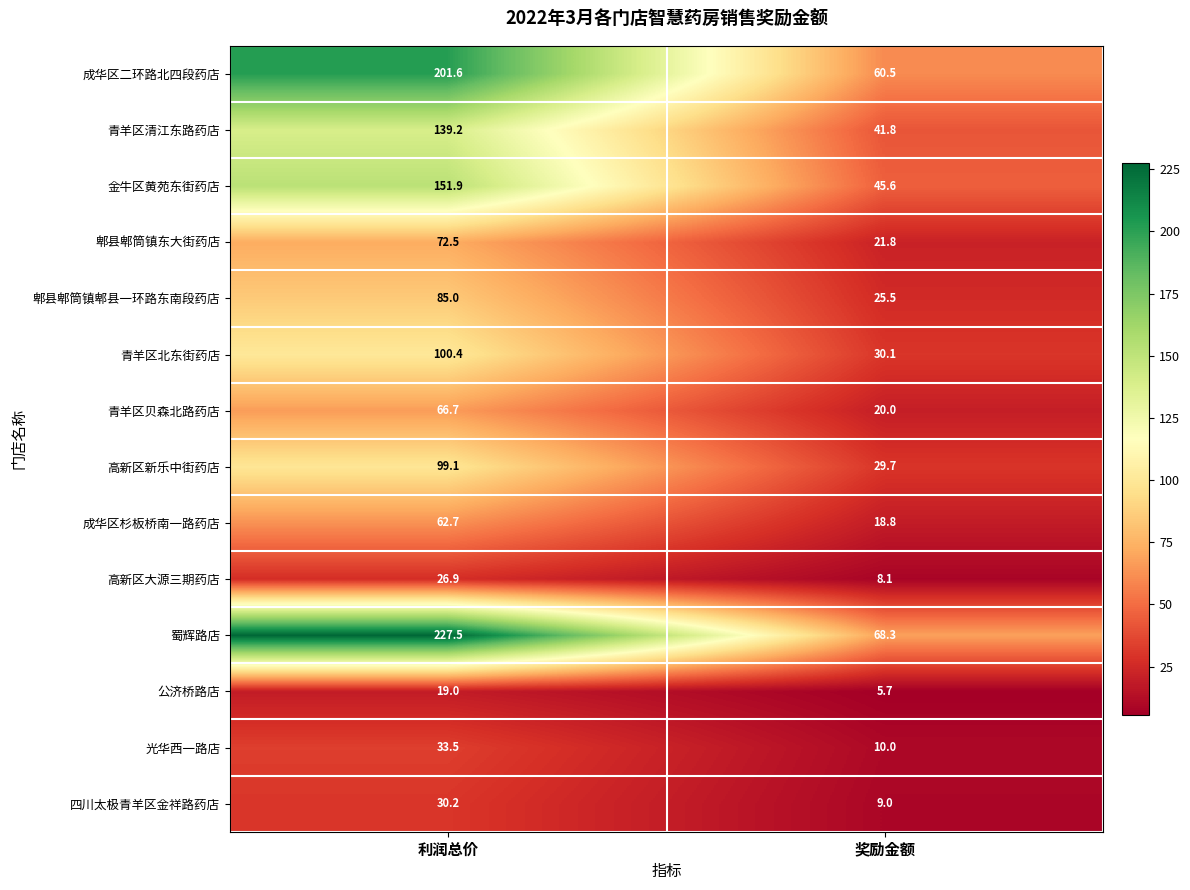

Which series has the largest range (max minus min)?

蜀辉路店